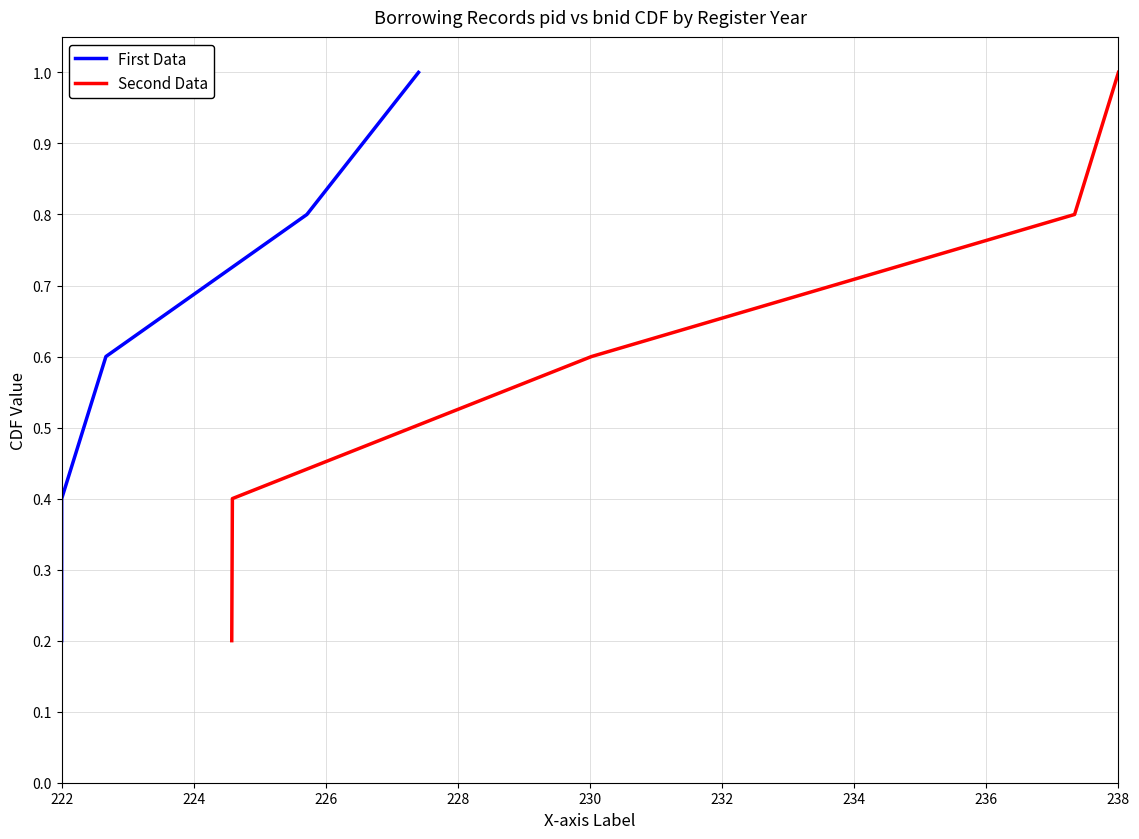

Reading left to right, transcribe all the data shown in this chart.

First Data: 0.2	0.4	0.6	0.8	1.0
Second Data: 0.2	0.4	0.6	0.8	1.0